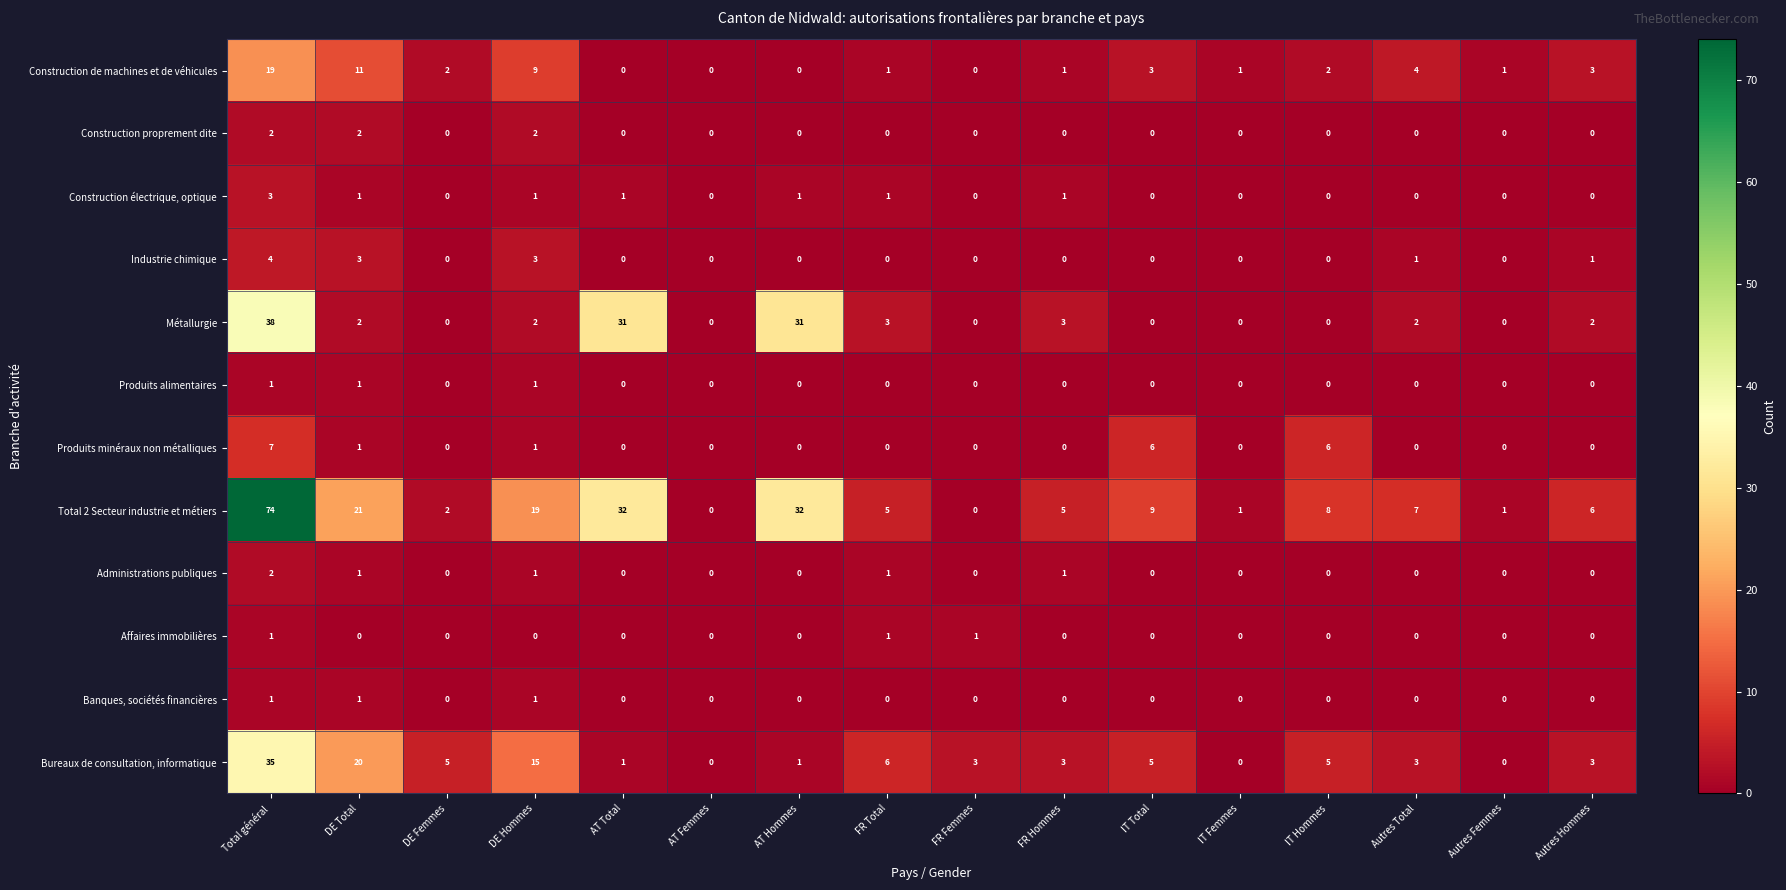

Which series has the widest spread of values?

Total 2 Secteur industrie et métiers